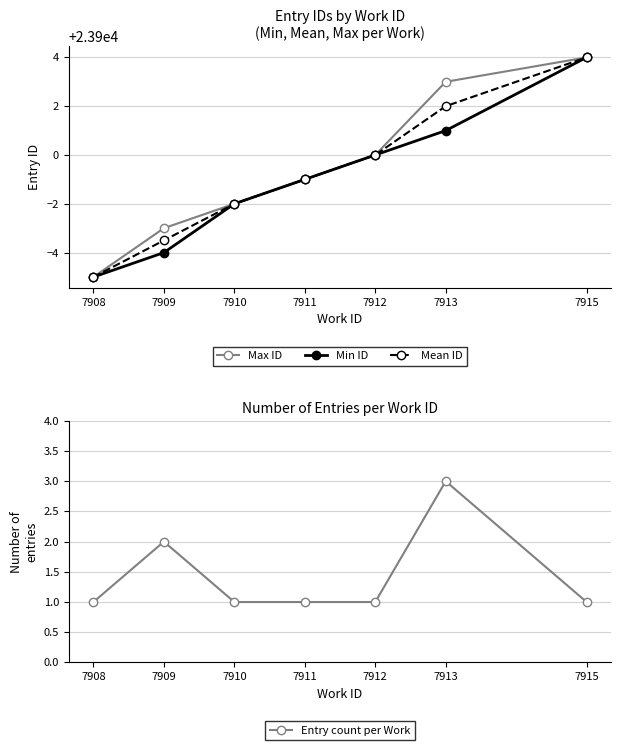

Which category has the lowest value in the Entry count per Work series?

7908